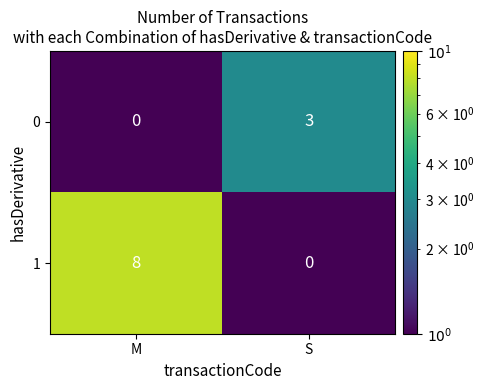

What is the maximum value shown in the chart?

8